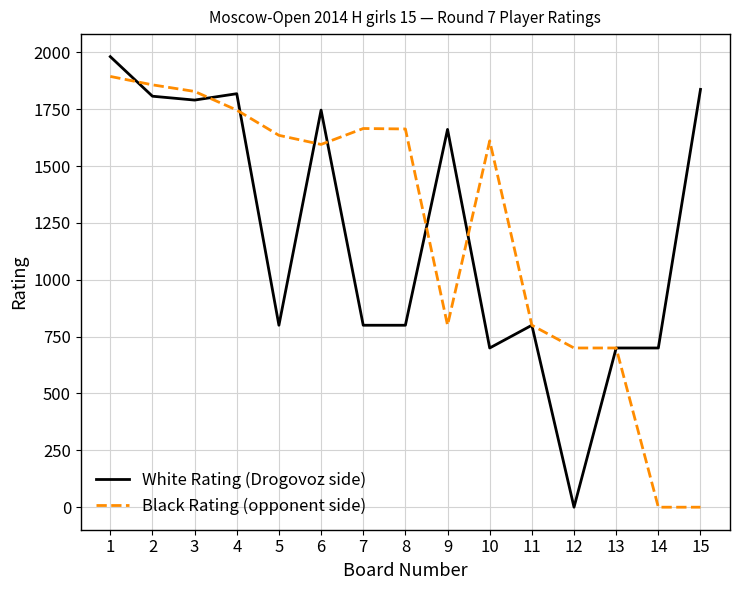

True or false: Black Rating (opponent side) and White Rating (Drogovoz side) cross at least once.

True